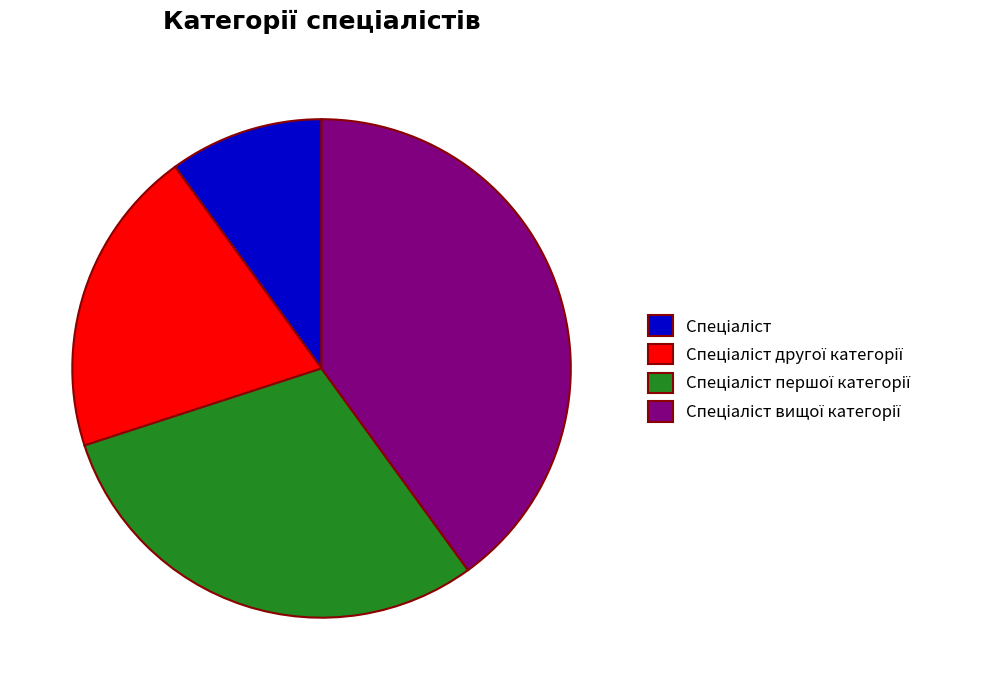

How many segments does this pie chart have?

4